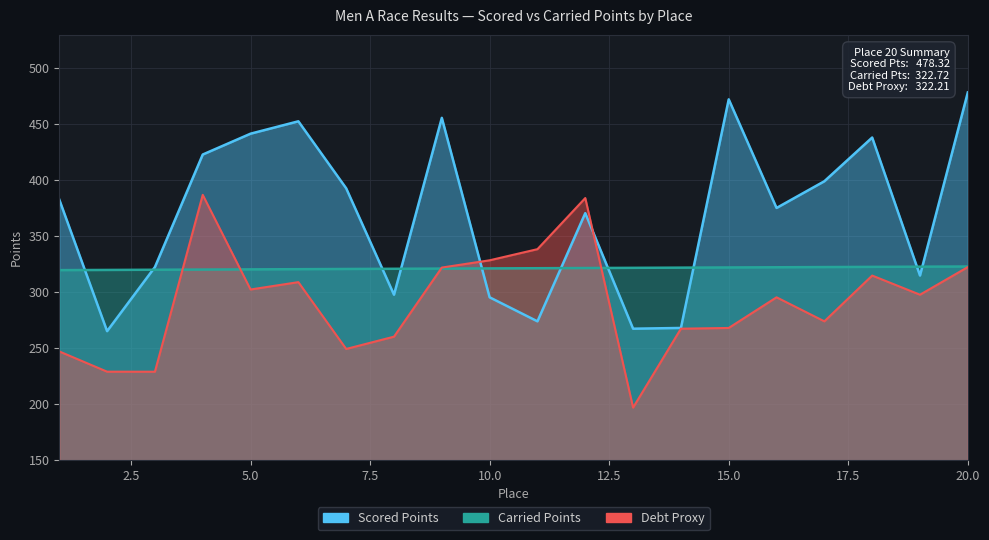

Rank the series at 6 from lowest to highest value.

Debt Proxy, Carried Points, Scored Points